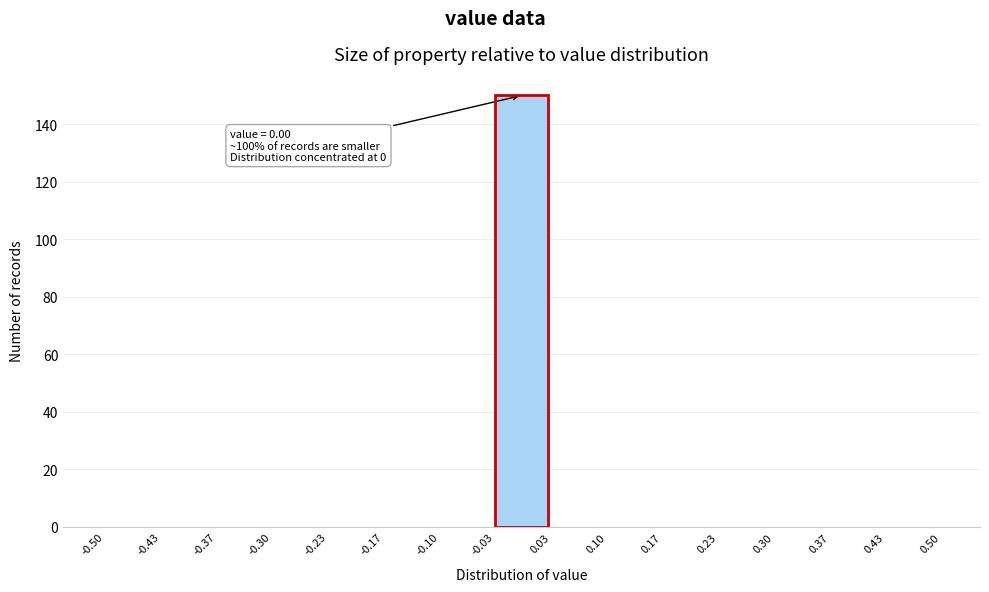

Over which range of the x-axis is the bar tallest?

-0.03 to 0.03